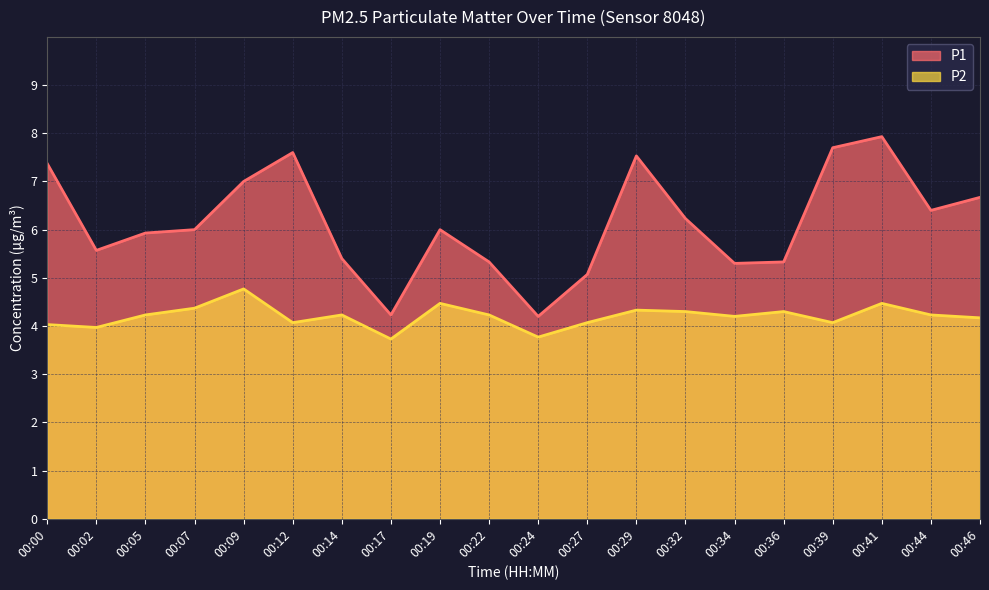

List the series in order of their overall mean, lowest first.

P2, P1